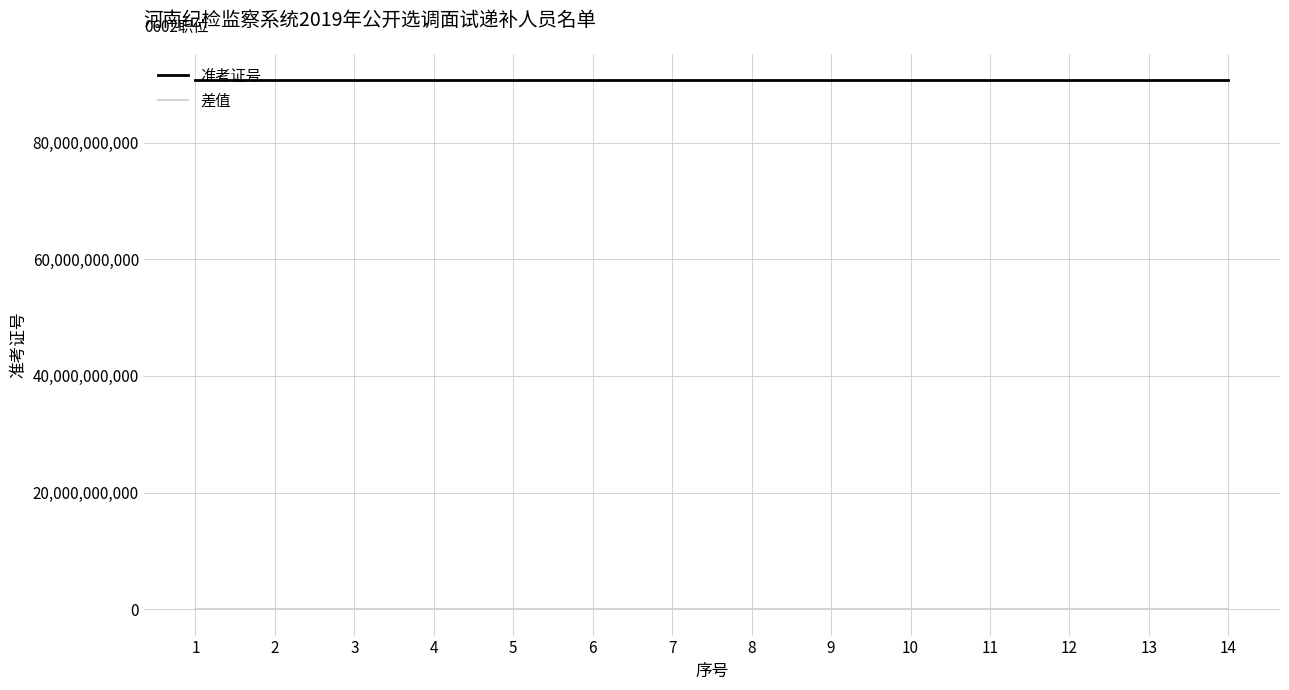

Which series has the largest total across all categories?

准考证号